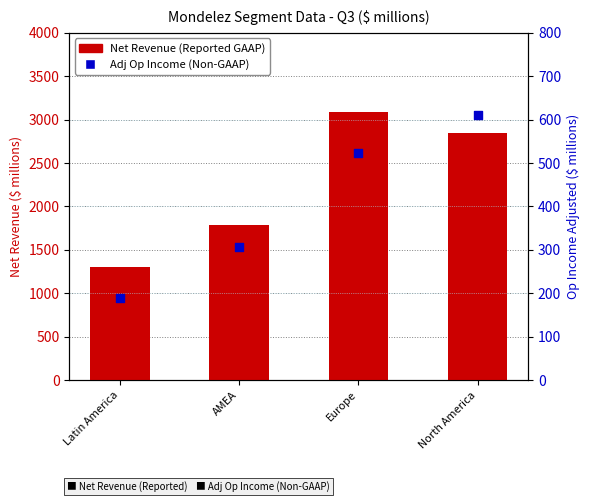

Which series contains the highest Y value?

Net Revenue (Reported)